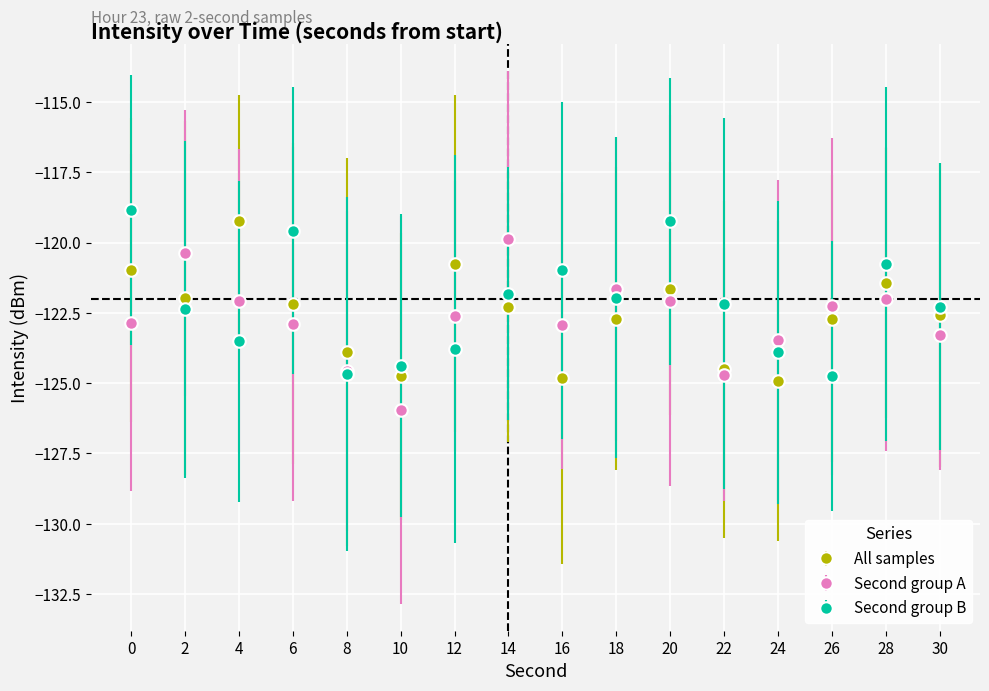

What is the value of the Second group A point at the 7th from the left?

-122.6